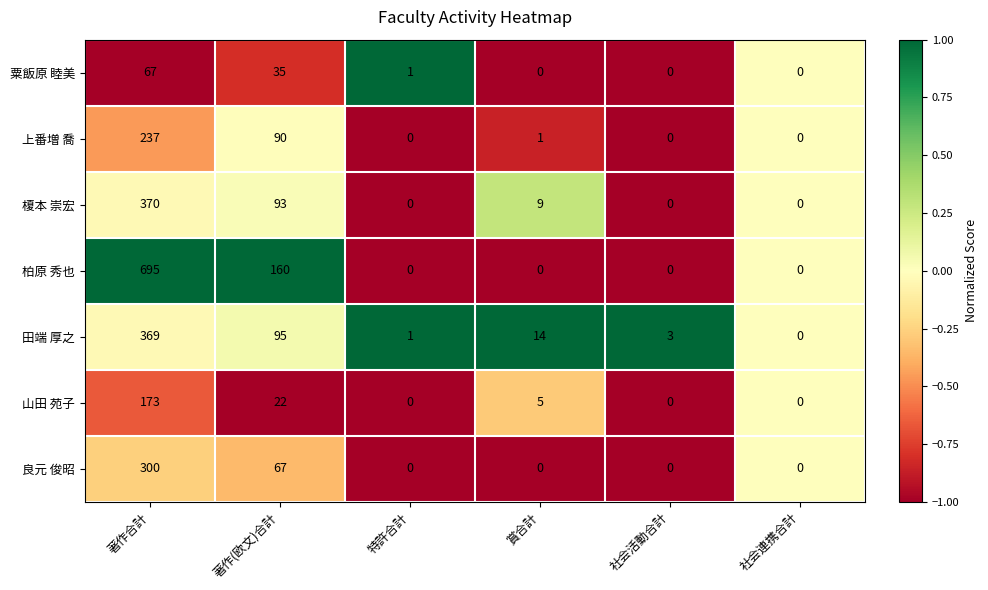

At 著作合計, list the series in order from largest to smallest.

柏原 秀也, 榎本 崇宏, 田端 厚之, 良元 俊昭, 上番増 喬, 山田 苑子, 粟飯原 睦美